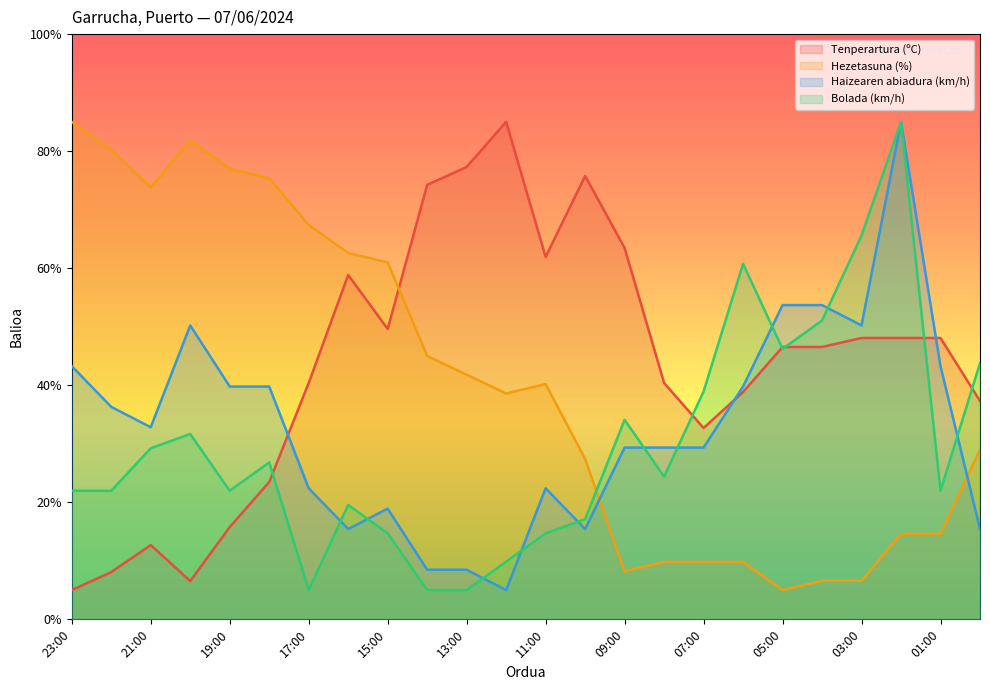

At how many categories does at least one series exceed 61?

16